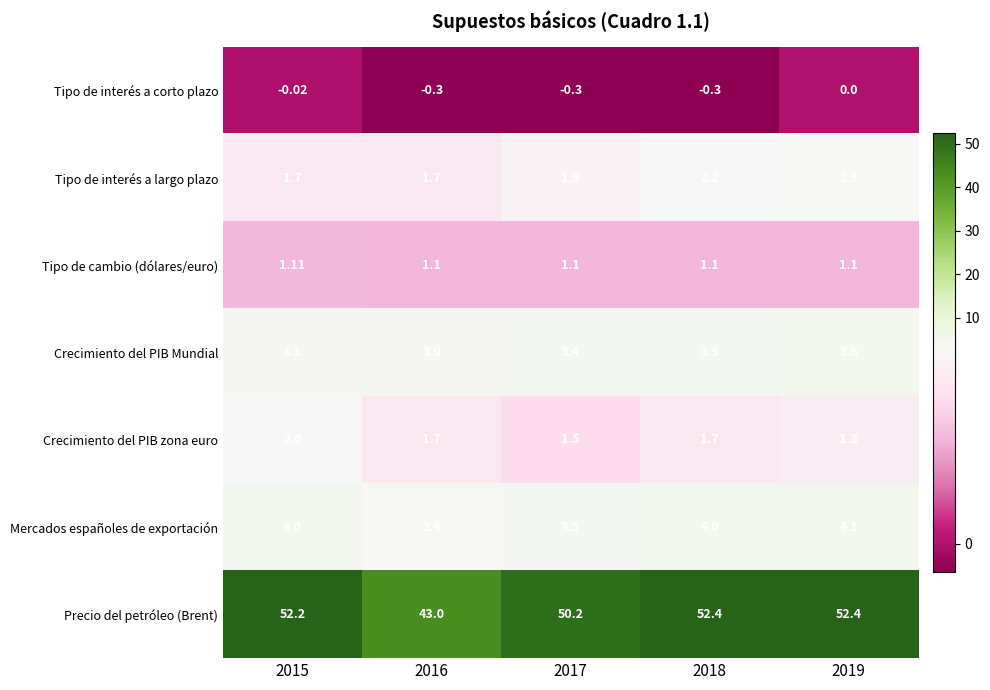

At how many categories does at least one series exceed 25?

5